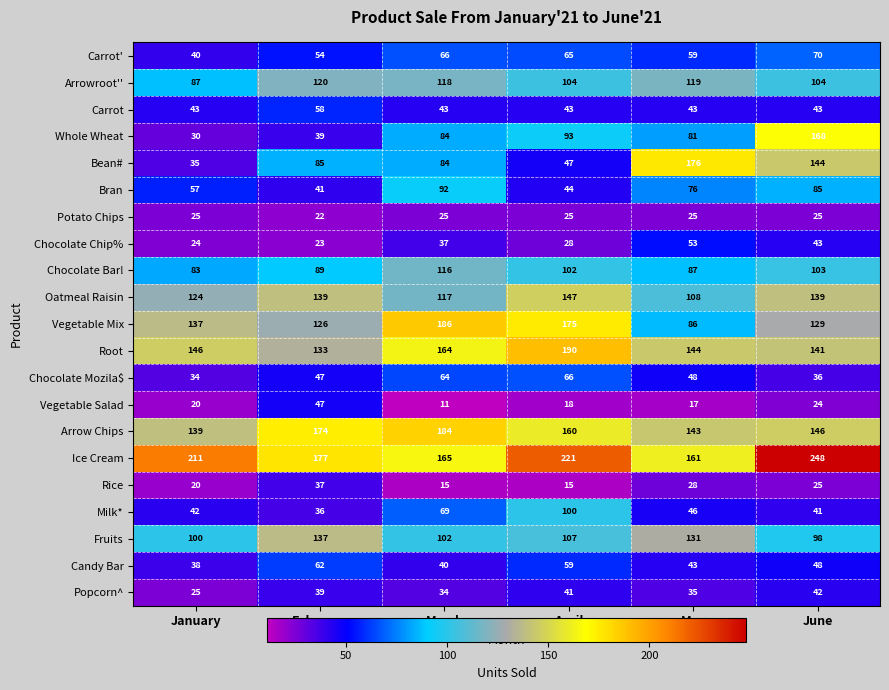

What is the average value of the Vegetable Salad series?

23